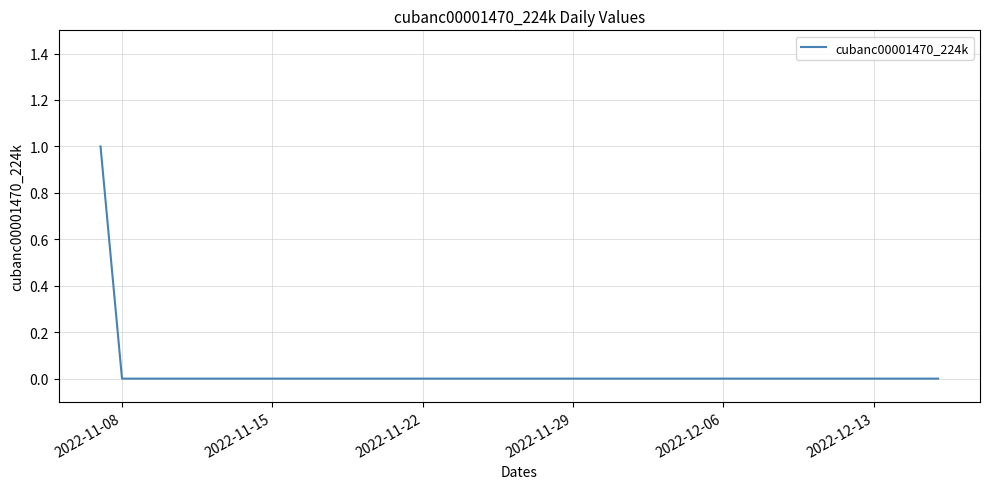

True or false: there are more than 1 points higher than both neighbors.

False